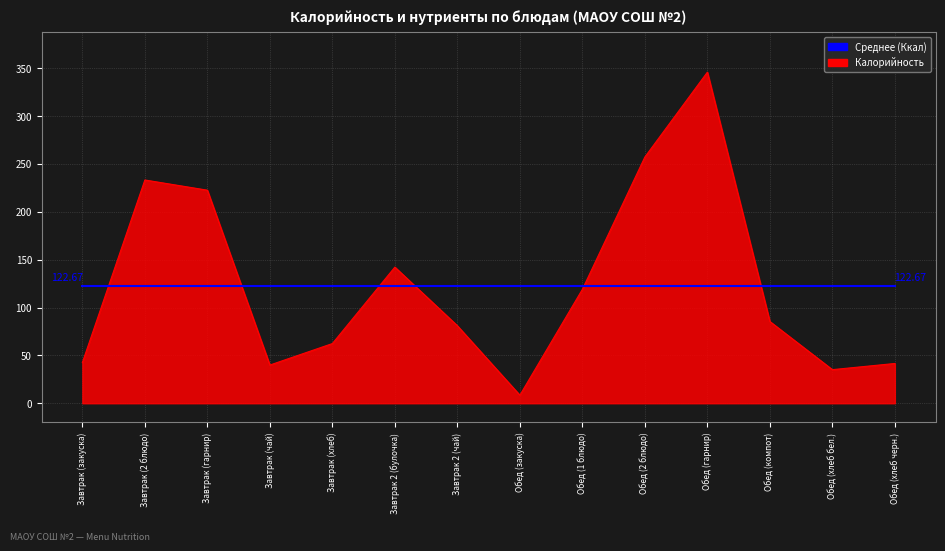

What position from the left is Обед (закуска)?

8